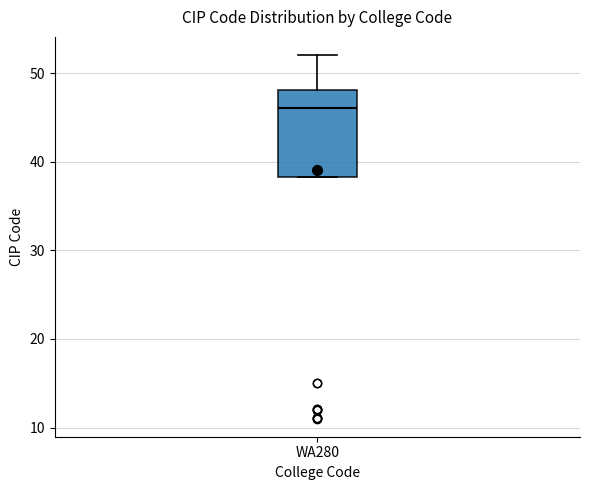

Where does the median line of the box for WA280 sit on the y-axis? The values are not printed on the chart, so give them approximately, as read against the axis.

46